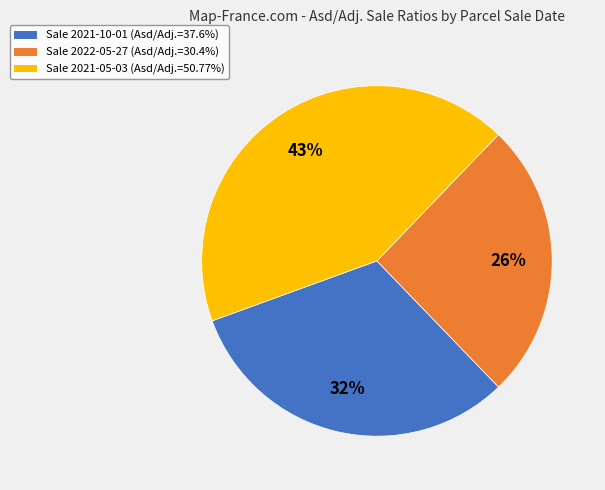

To the nearest percent, what percentage of the pie is Sale 2021-10-01 (Asd/Adj.=37.6%)?

32%